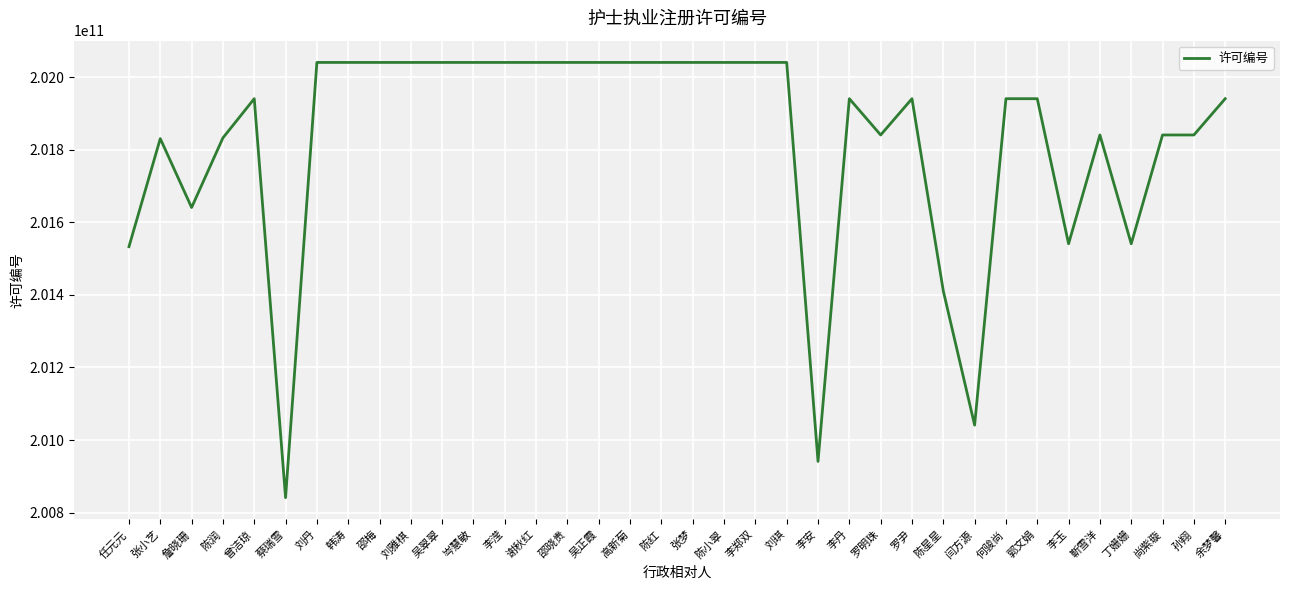

What is the maximum value shown in the chart?

202041008443